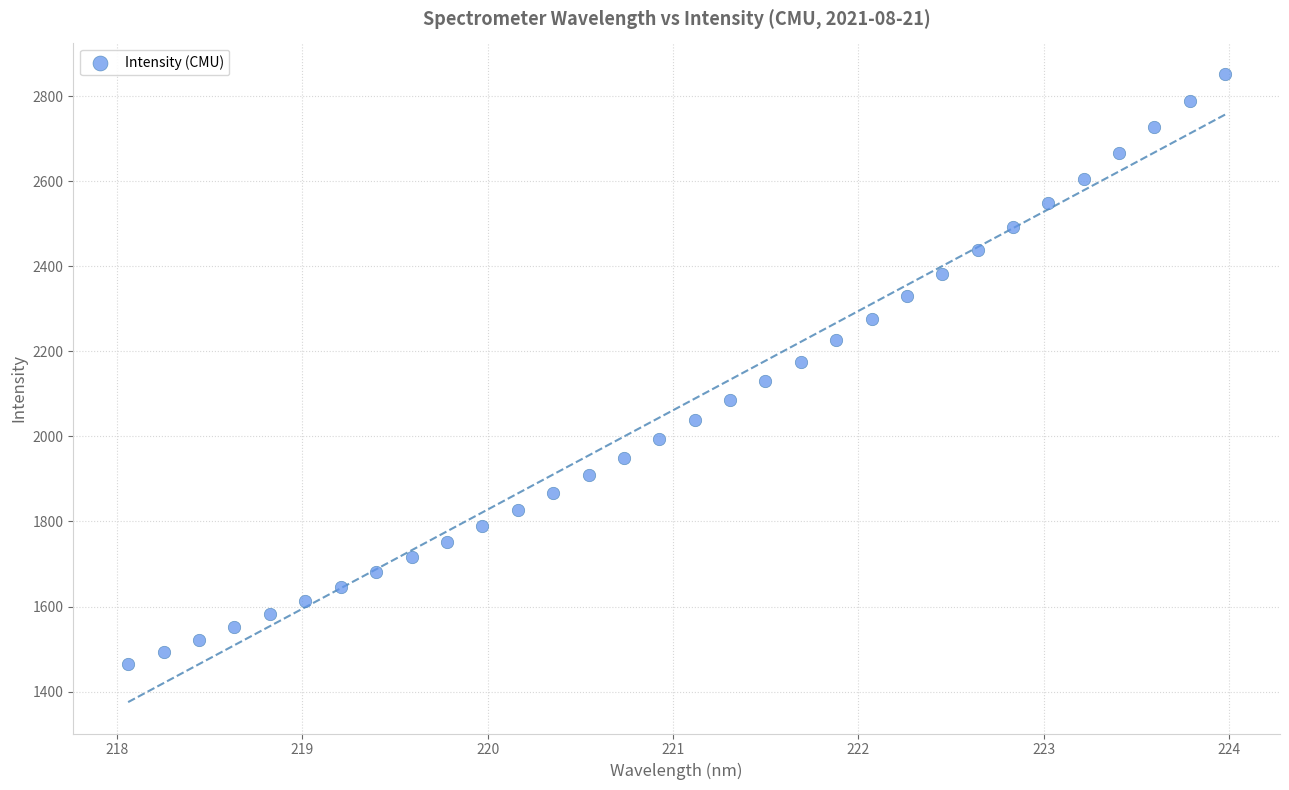

What is the range of X values (max minus min)?

5.9